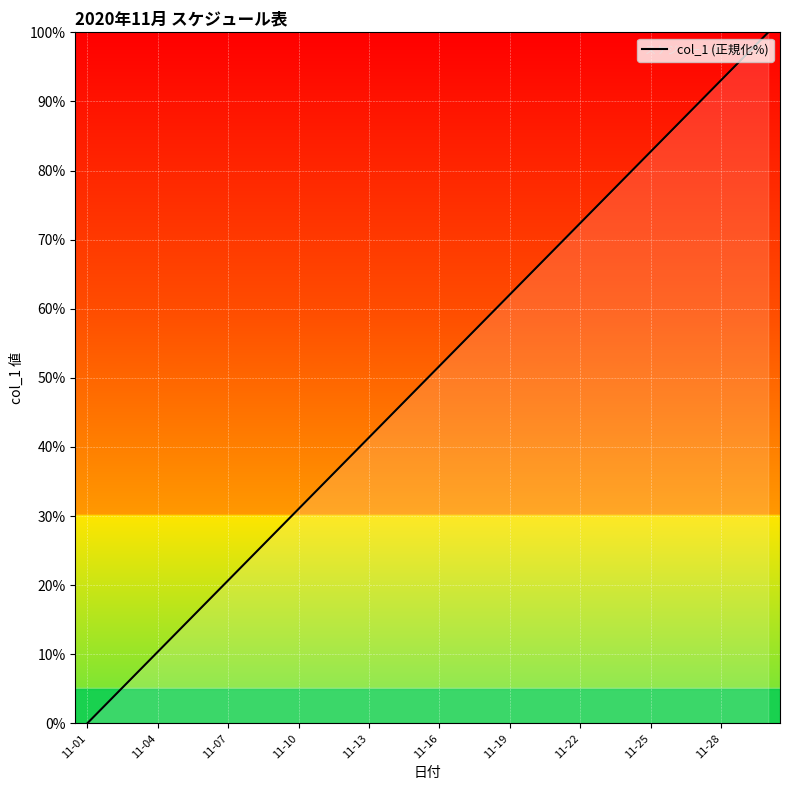

What is the maximum value shown in the chart?

100.0